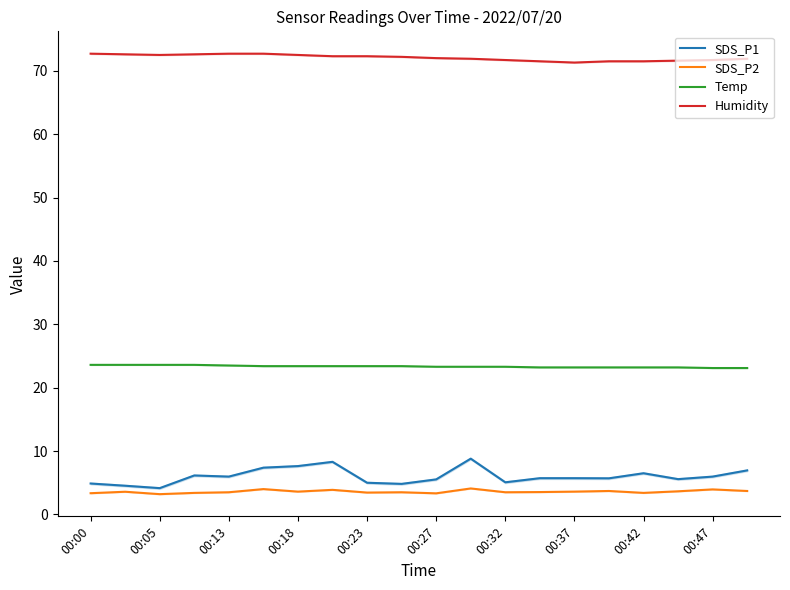

True or false: Temp and SDS_P1 intersect in this chart.

False